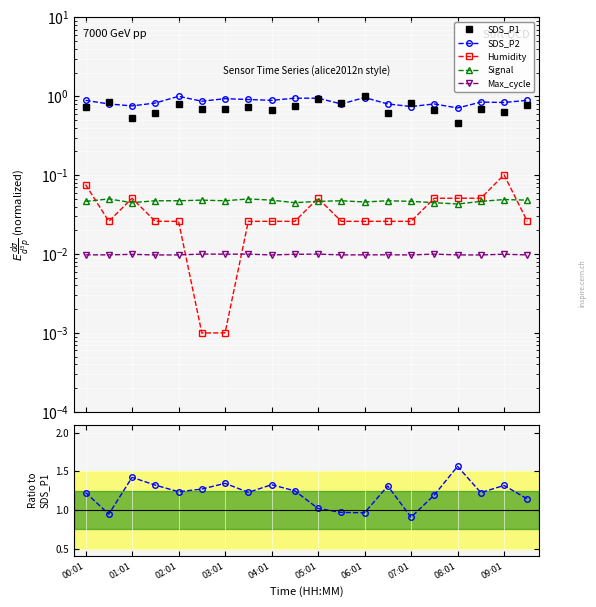

After their last crossing, which series has the higher values: Max_cycle or Humidity?

Humidity